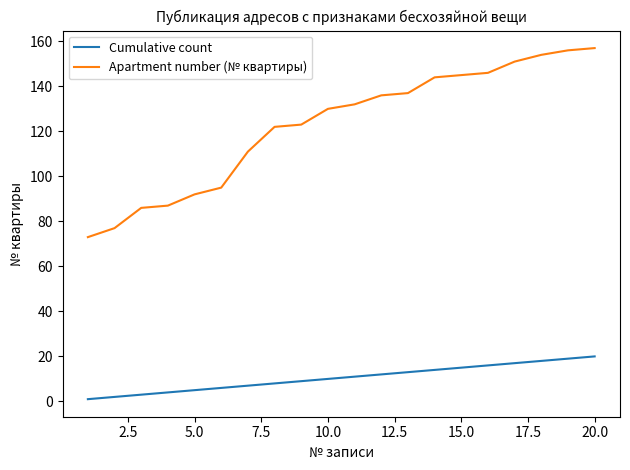

Rank the series by their average value, from highest to lowest.

Apartment number (№ квартиры), Cumulative count